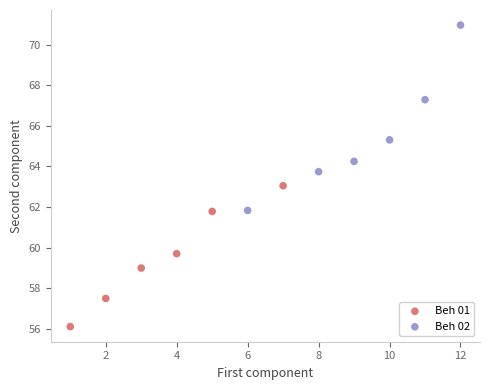

Which series has the largest Y range (max minus min)?

Beh 02